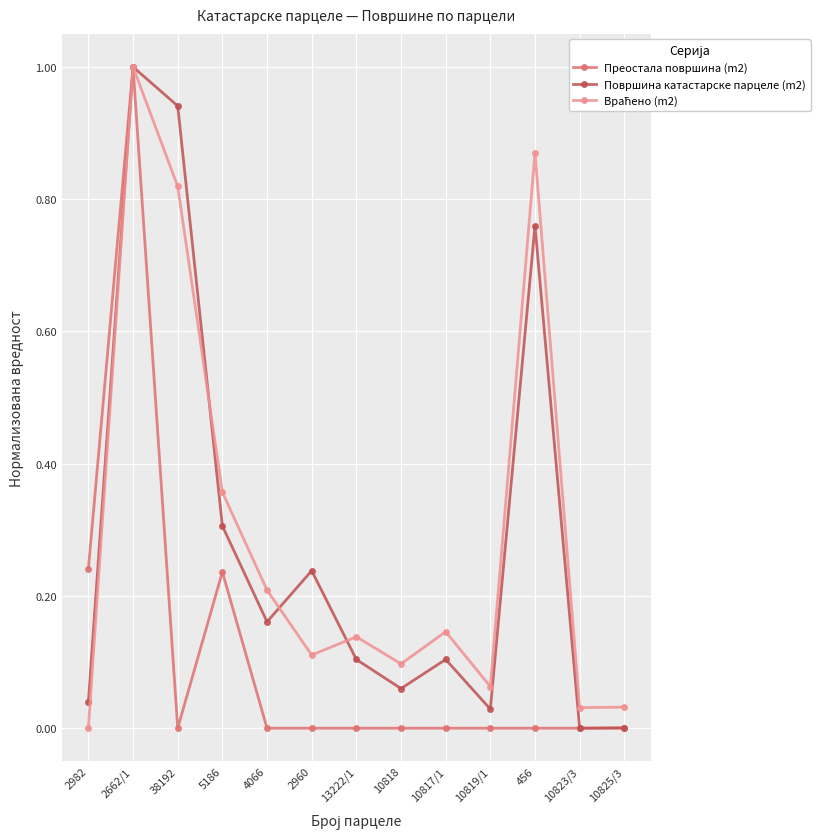

At which category does Површина катастарске парцеле (m2) reach its first local peak?

2662/1